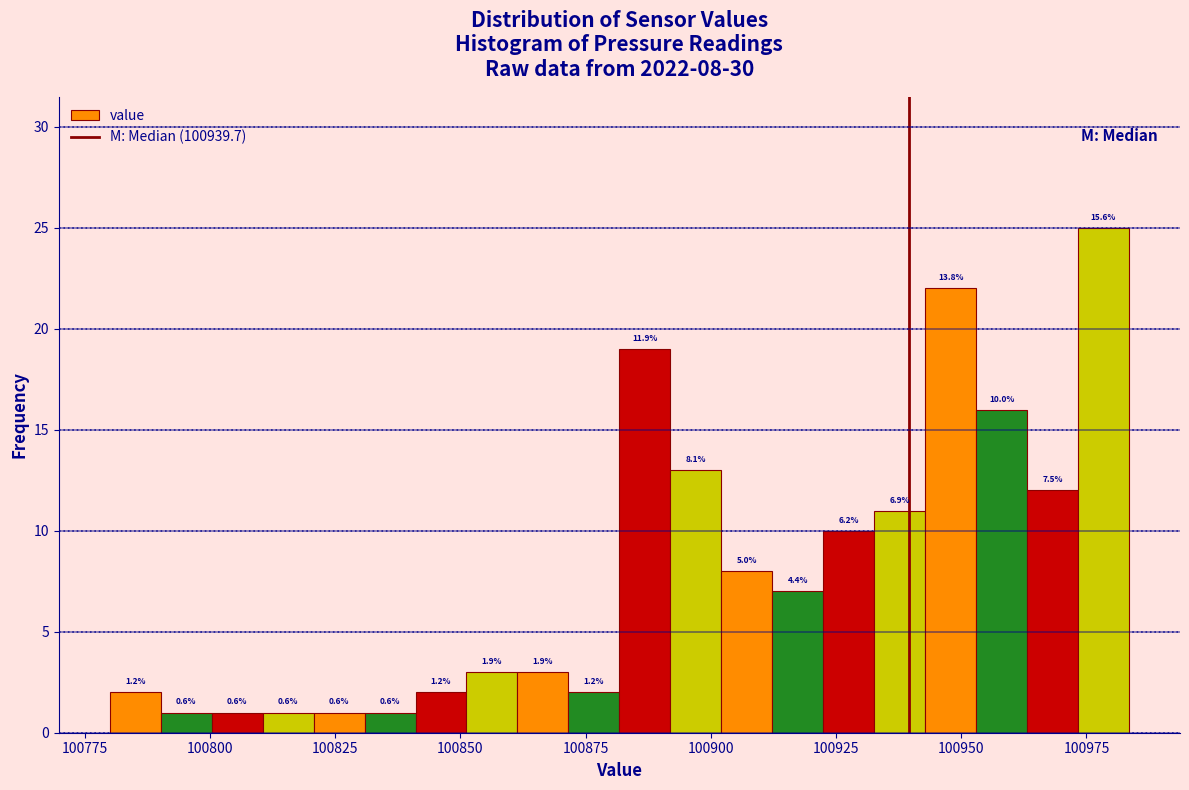

Around what value on the x-axis is the tallest bar? Give the approximate position of its centre, as read against the axis.

100980